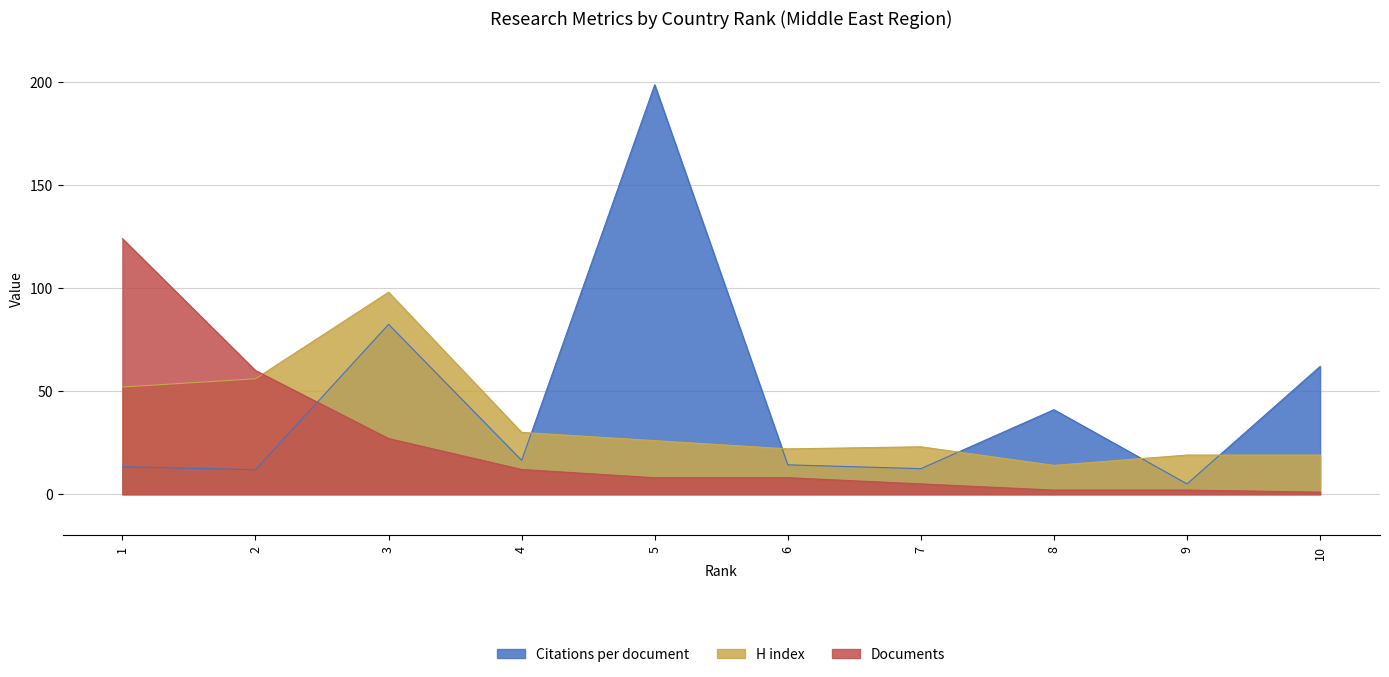

Which series ends up on top after the final intersection of Documents and H index?

H index